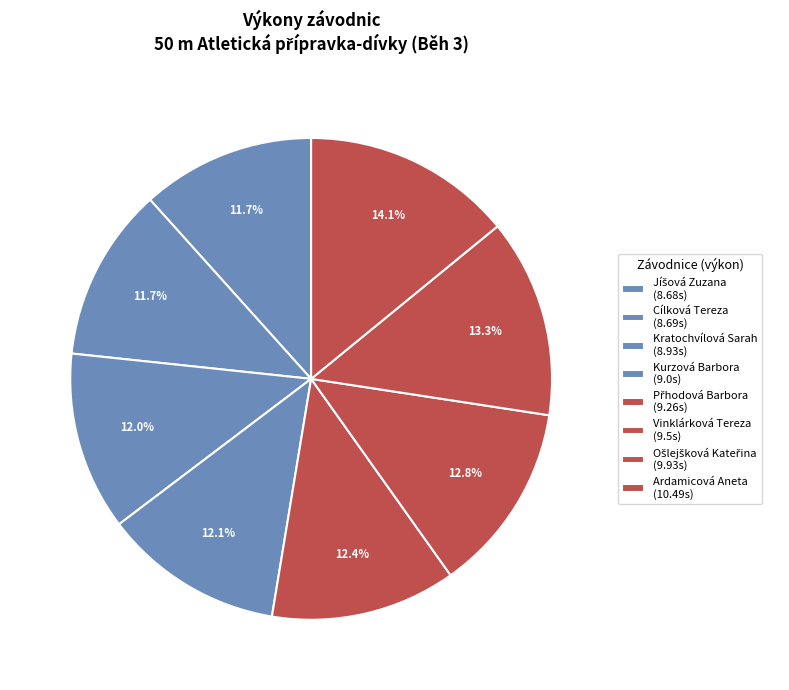

What is the change in value from Kratochvílová Sarah to Kurzová Barbora?

+0.1